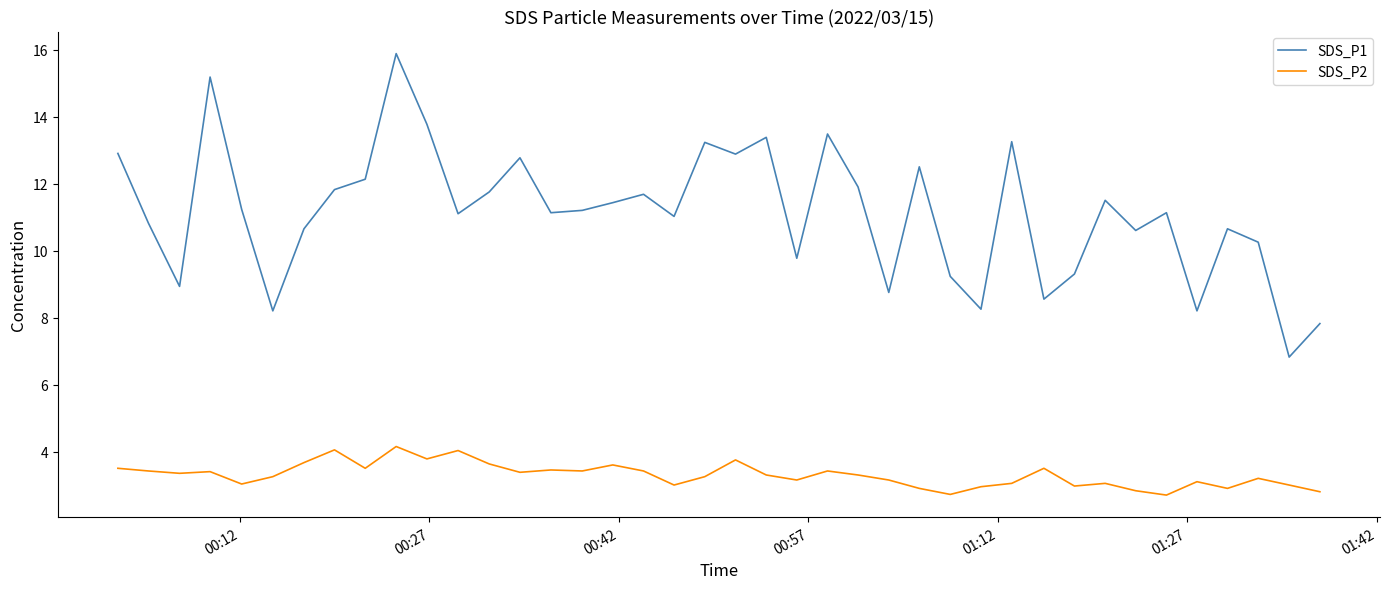

At how many categories does at least one series exceed 14?

2